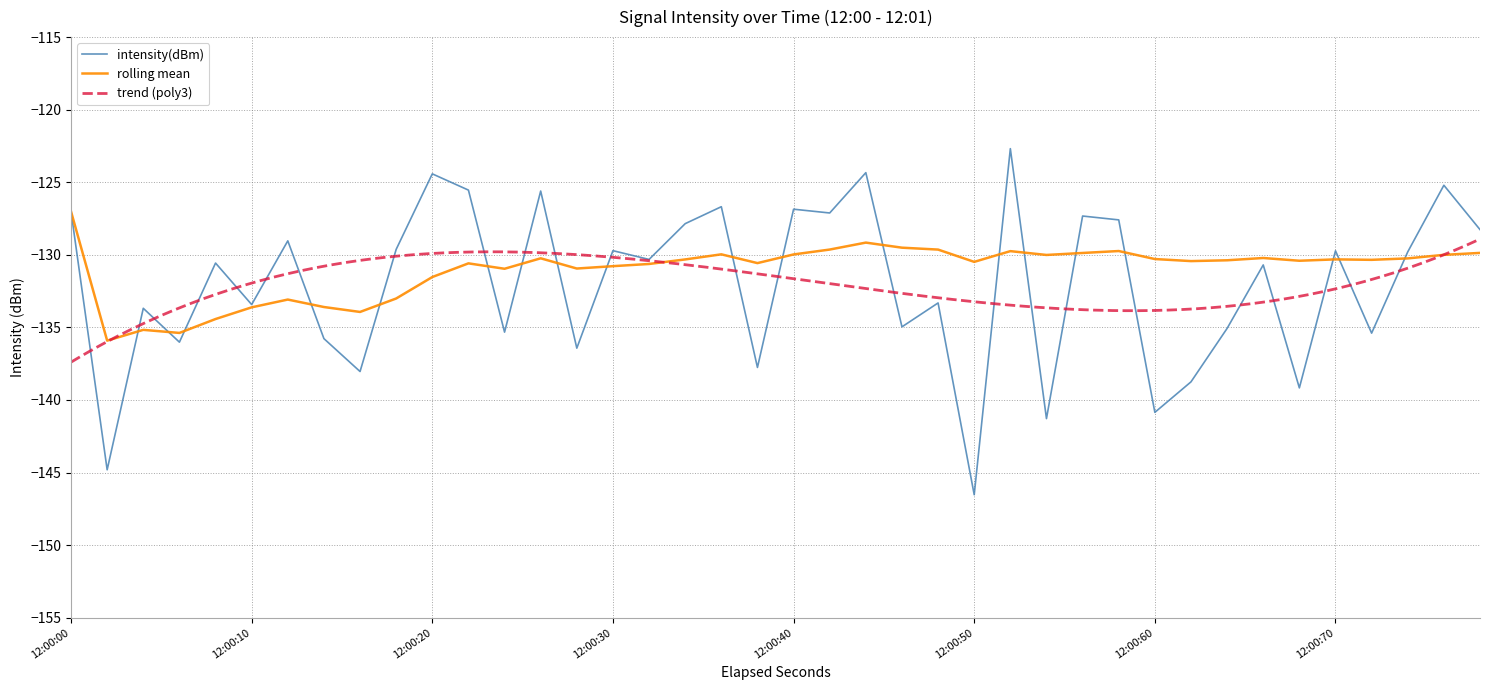

What is the lowest value of the intensity(dBm) series?

-146.5